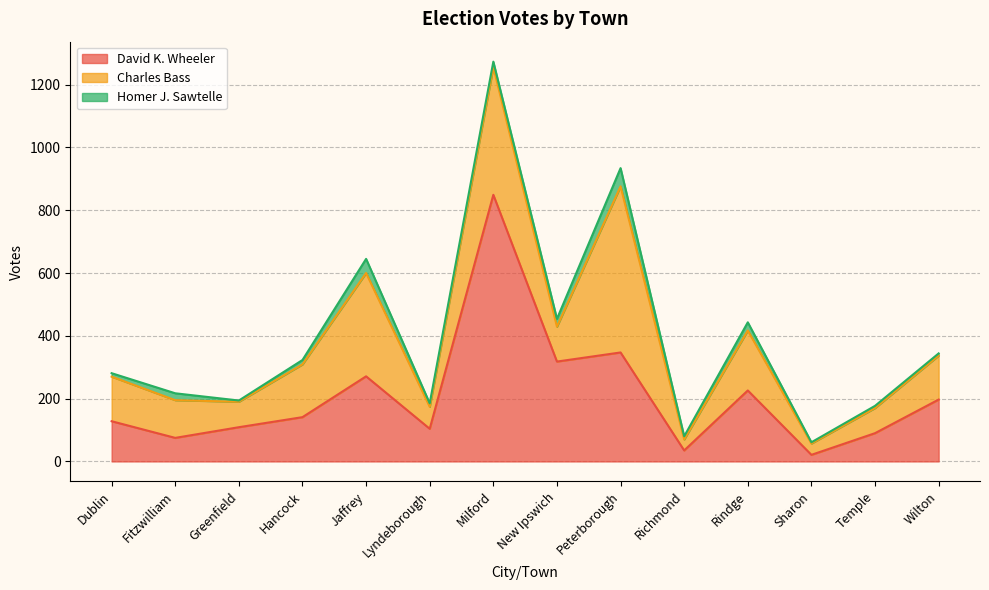

What is the sum of all David K. Wheeler values?

2911